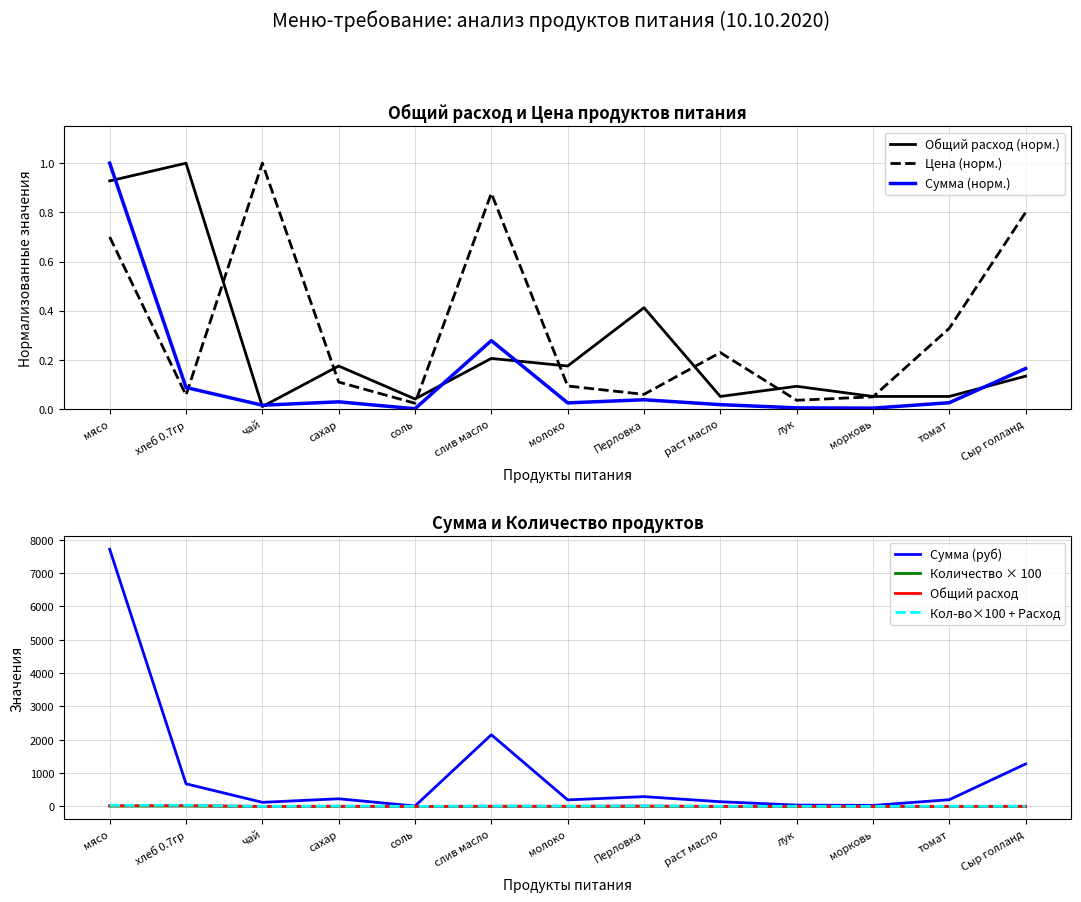

Reading left to right, transcribe all the data shown in this chart.

Общий расход продуктов: мясо=0.9	хлеб 0.7гр=1.0	чай=0.0	сахар=0.2	соль=0.0	слив масло=0.2	молоко=0.2	Перловка=0.4	раст масло=0.1	лук=0.1	морковь=0.1	томат=0.1	Сыр голланд=0.1
Цена: мясо=0.7	хлеб 0.7гр=0.1	чай=1.0	сахар=0.1	соль=0.0	слив масло=0.9	молоко=0.1	Перловка=0.1	раст масло=0.2	лук=0.0	морковь=0.1	томат=0.3	Сыр голланд=0.8
Сумма (руб): мясо=7717.5	хлеб 0.7гр=679.0	чай=122.5	сахар=229.1	соль=11.8	слив масло=2150.6	молоко=195.8	Перловка=294.0	раст масло=140.9	лук=39.7	морковь=30.6	томат=201.3	Сыр голланд=1274.0
Количество продуктов: мясо=9.0	хлеб 0.7гр=9.7	чай=0.1	сахар=1.7	соль=0.4	слив масло=2.0	молоко=1.7	Перловка=4.0	раст масло=0.5	лук=0.9	морковь=0.5	томат=0.5	Сыр голланд=1.3